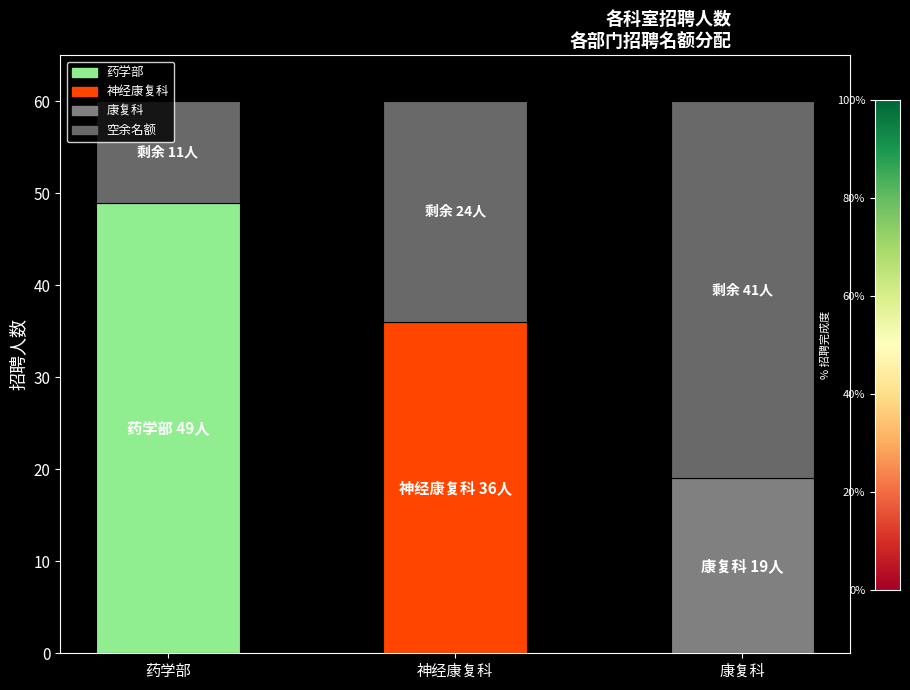

How many distinct data groups are displayed?

2